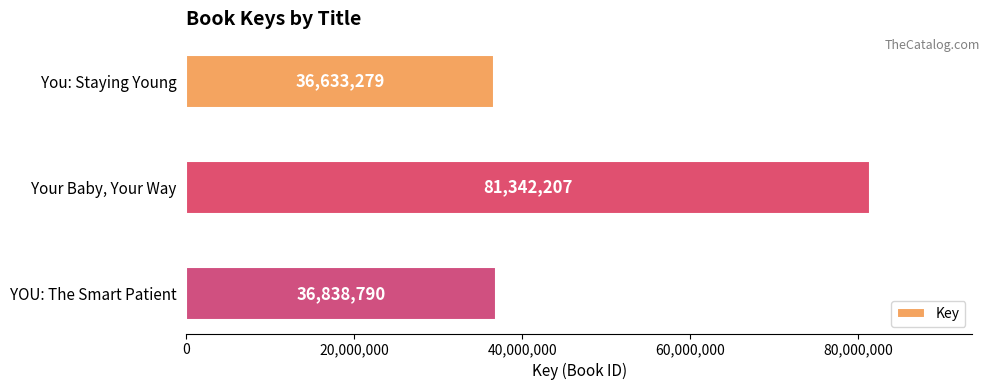

The chart shows a value of 81342207 at Your Baby, Your Way. True or false?

True